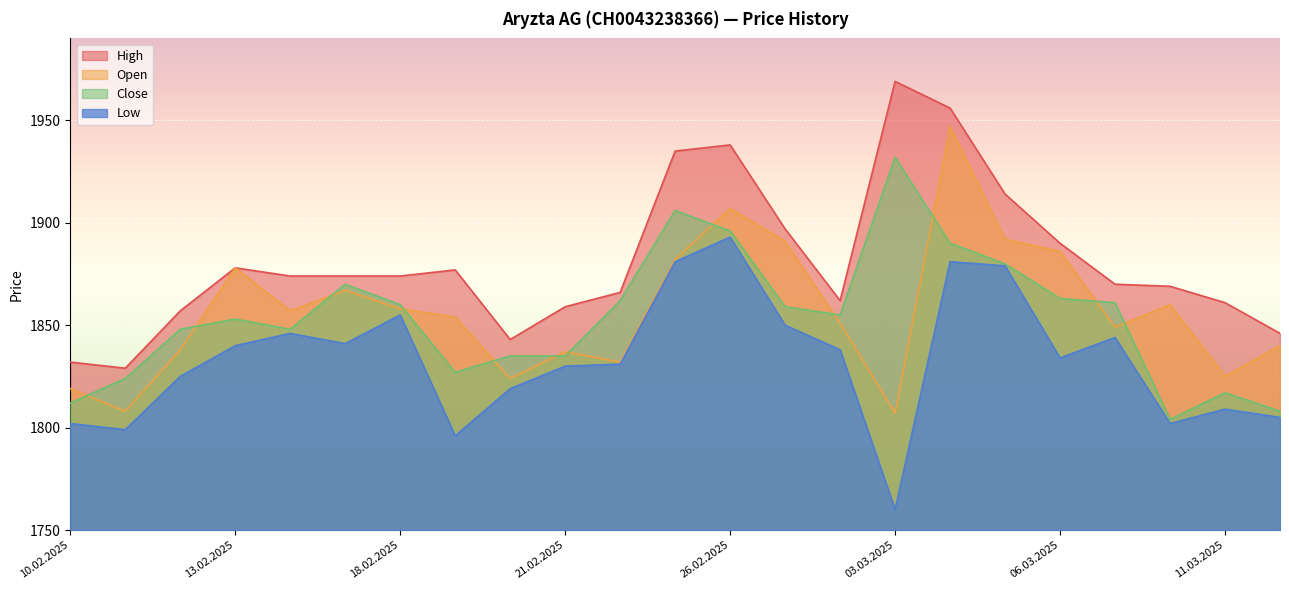

At which label does High reach its peak?

03.03.2025